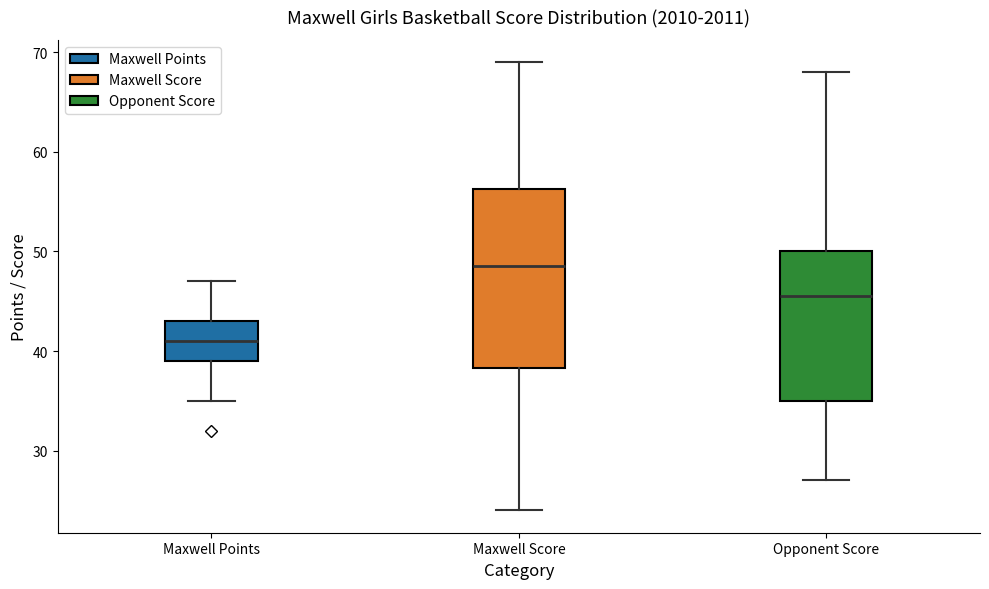

Which box is the tallest, from its lower edge to its upper edge?

Maxwell Score